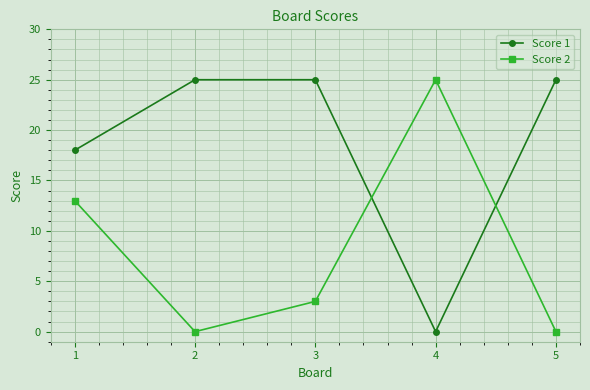

At which category does Score 2 reach its first local peak?

4